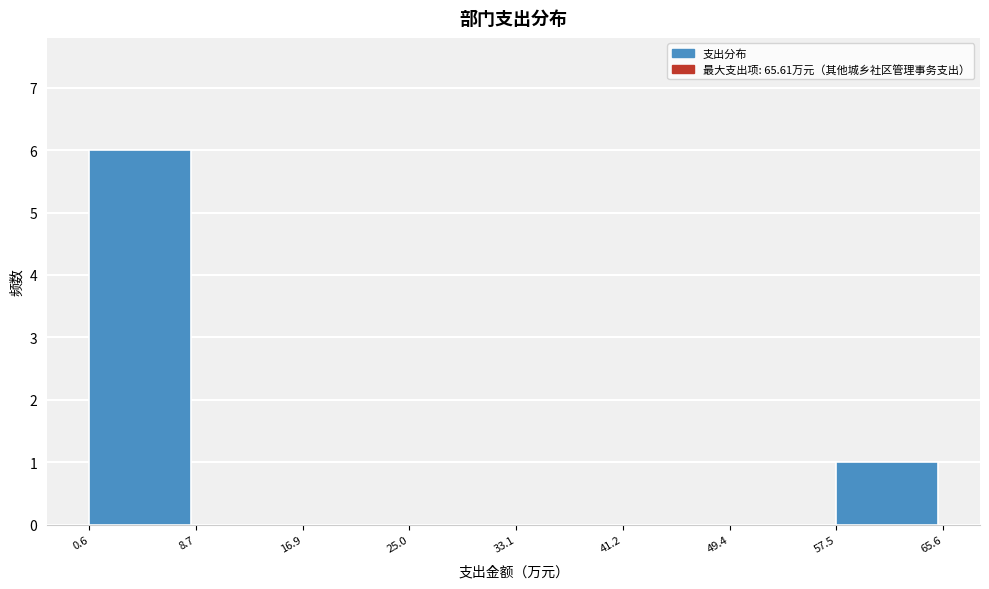

Which range on the x-axis has the tallest bar?

0.6 to 8.7